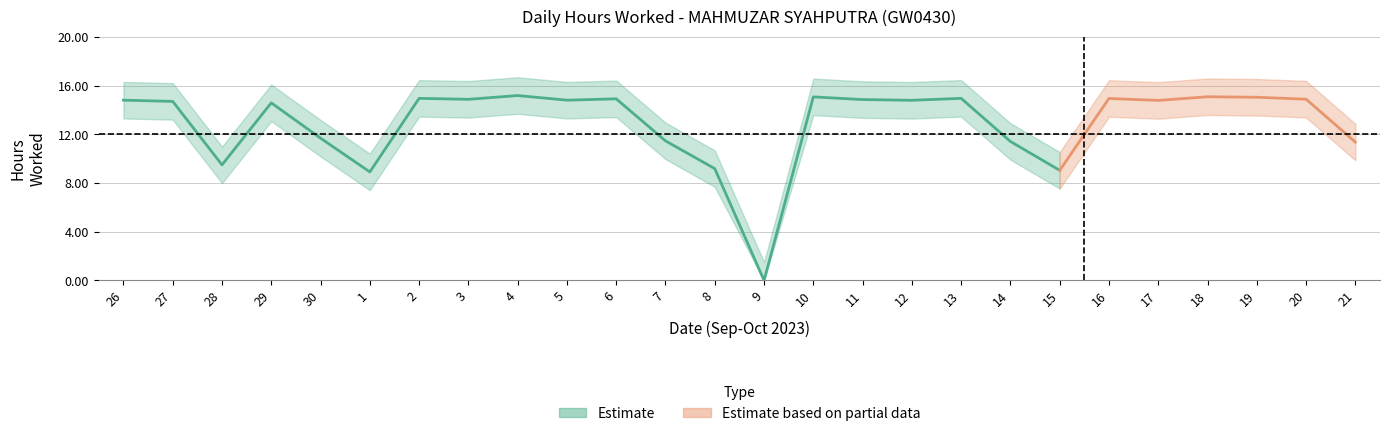

True or false: Break Total and Low (hours worked) intersect in this chart.

False